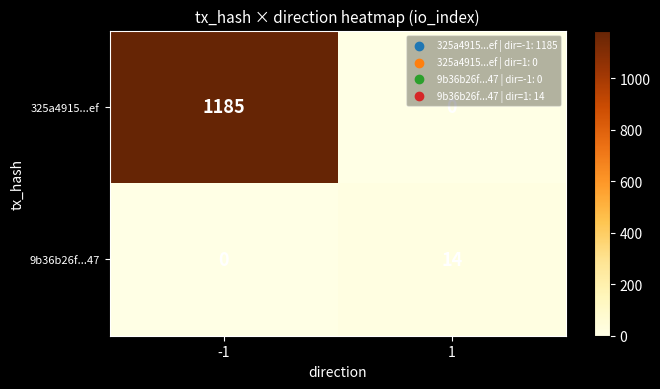

Reading right to left, what are all the values shown in this chart?

325a4915...ef: 1=0	-1=1185
9b36b26f...47: 1=14	-1=0